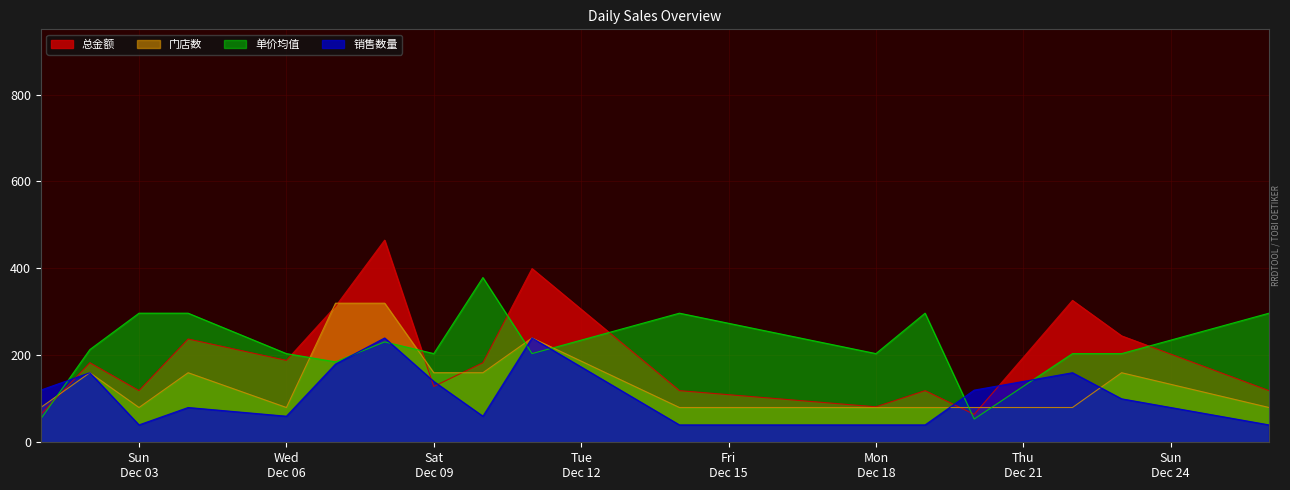

The 销售数量 series shows 100.0 at 2023-12-23. True or false?

True